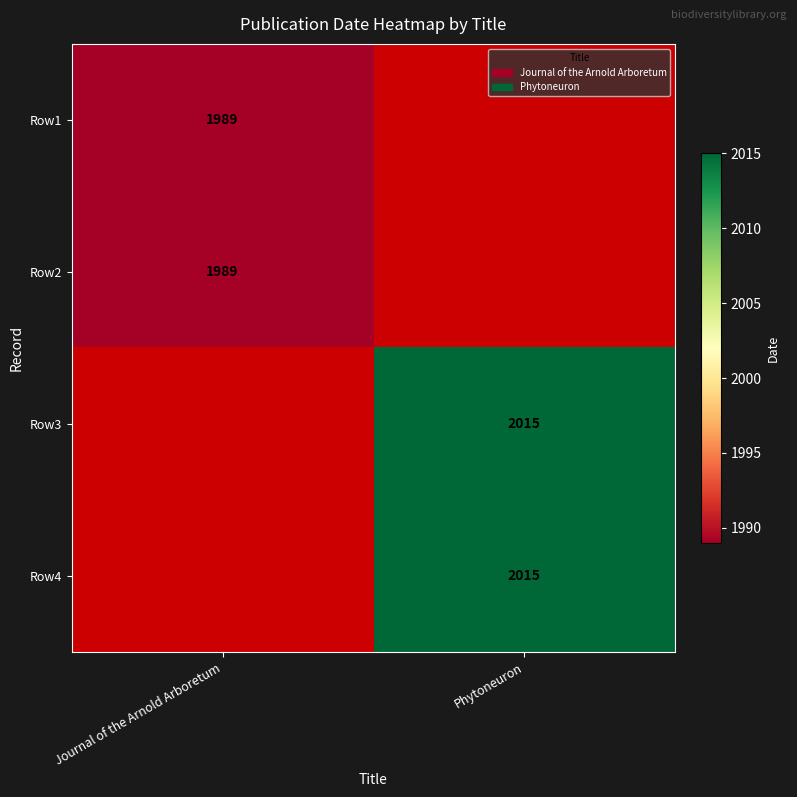

The value of Row1 at Journal of the Arnold Arboretum is 1390.0. True or false?

False